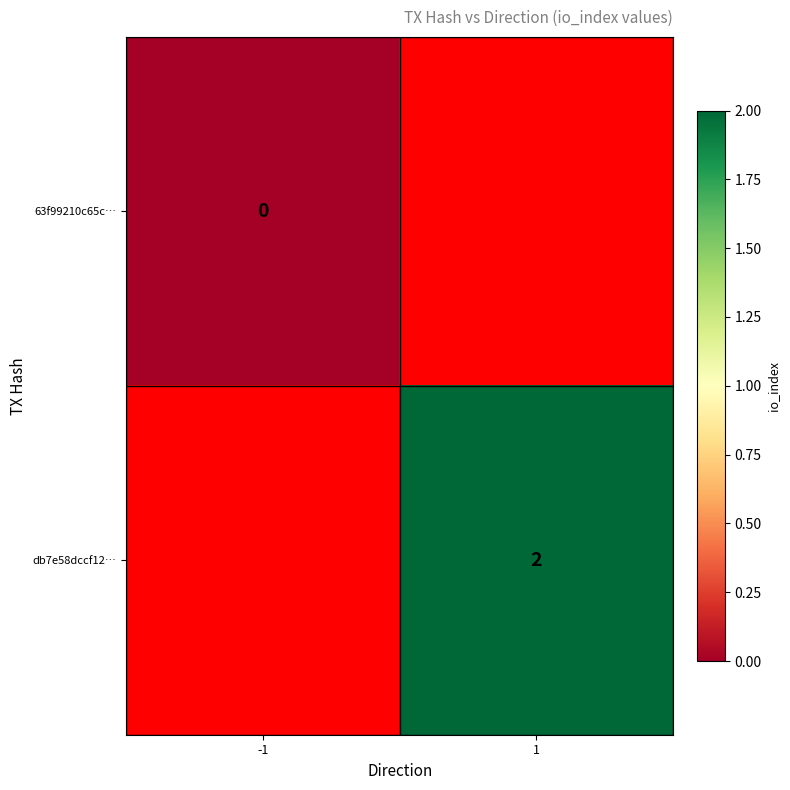

Rank the series by their maximum value, from lowest to highest.

63f99210c65c…, db7e58dccf12…